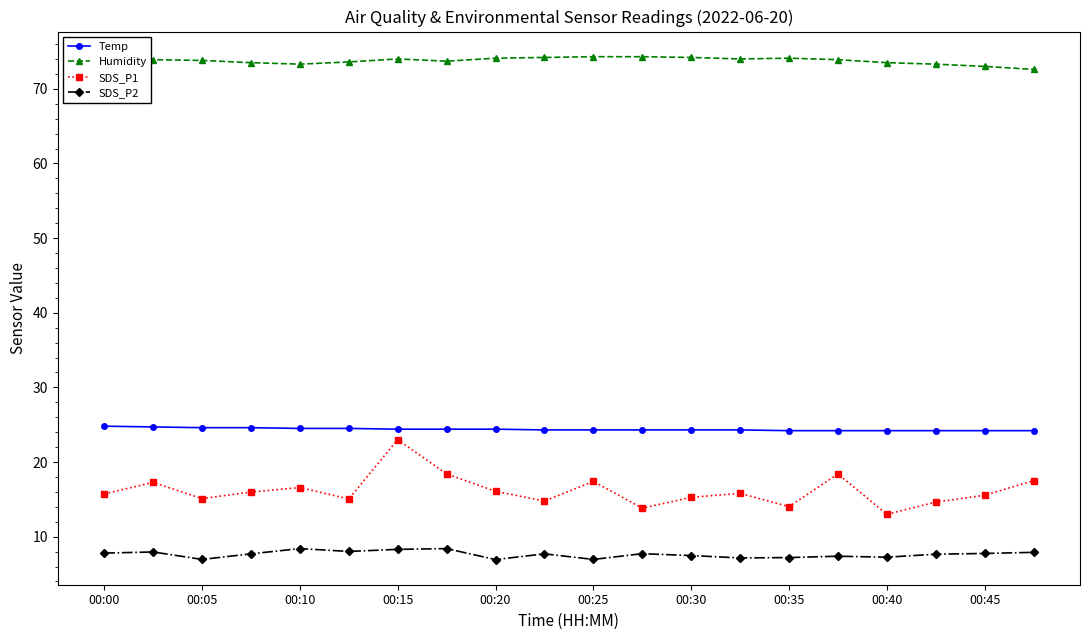

True or false: SDS_P1 and Humidity cross at least once.

False